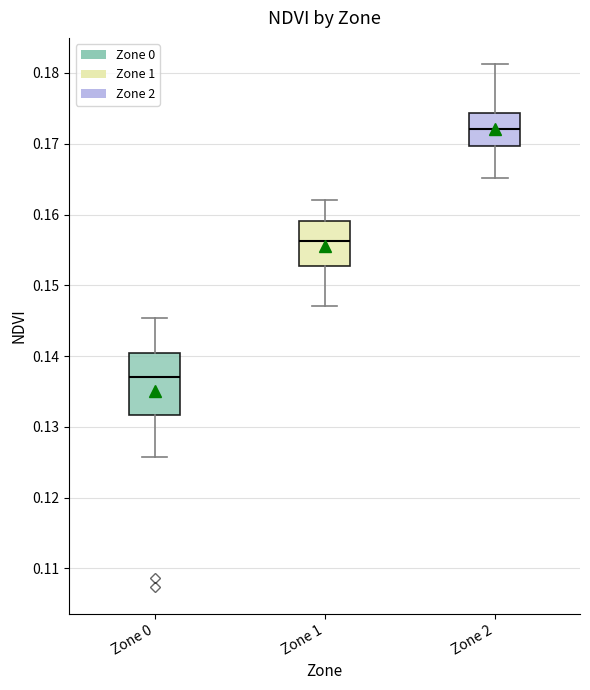

Where does the lower whisker of the box for Zone 2 end on the y-axis? The values are not printed on the chart, so give them approximately, as read against the axis.

0.165